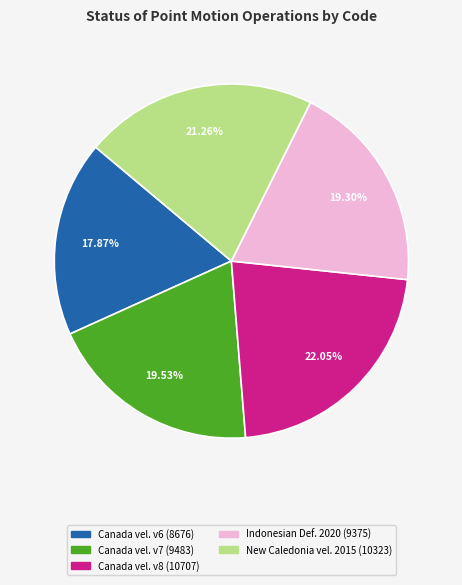

Is there any slice that represents more than half of the pie?

No